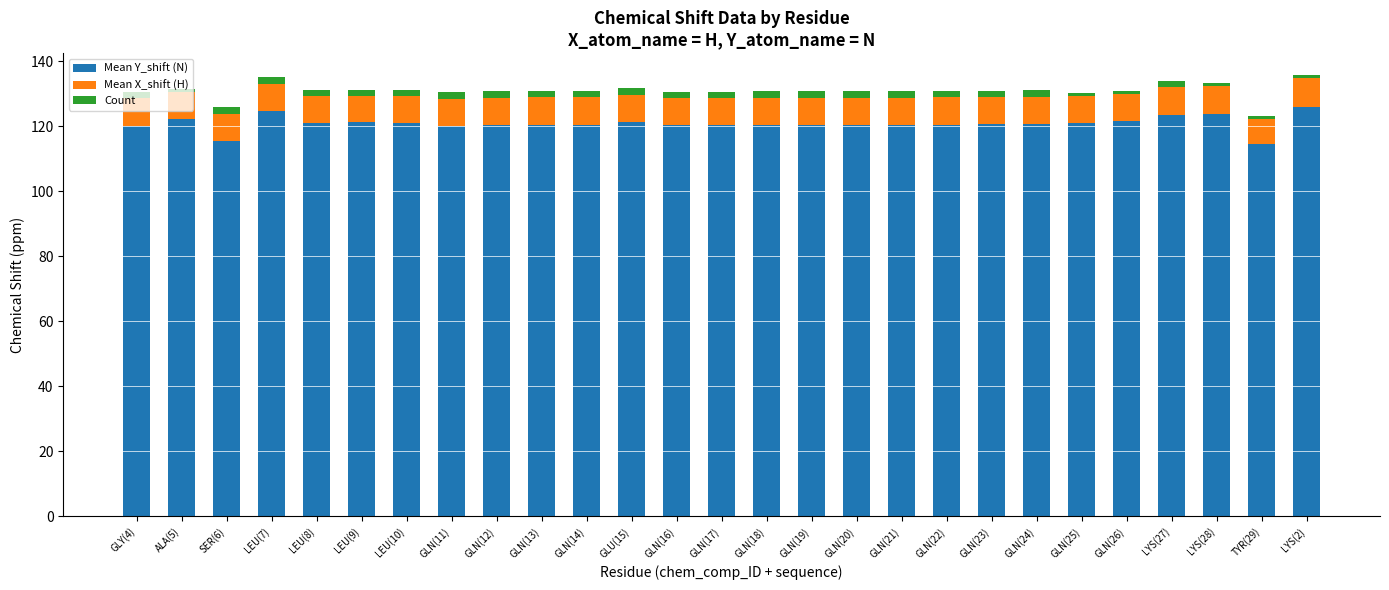

How many distinct data groups are displayed?

3